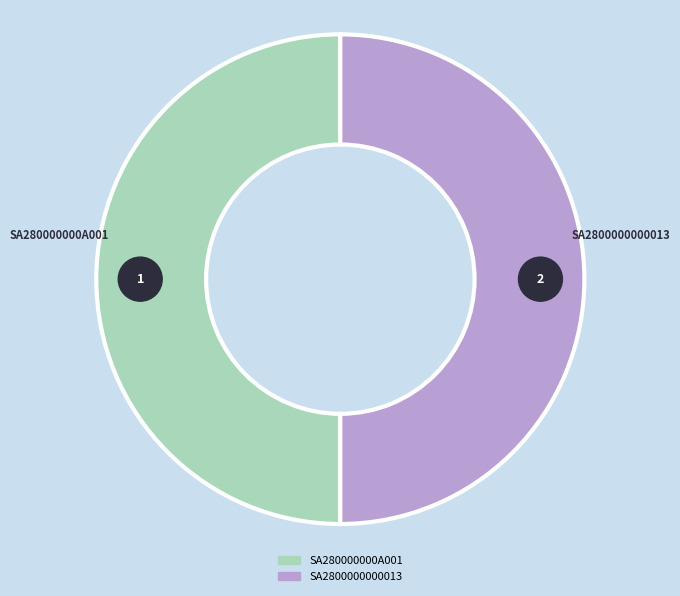

What is the change in value from SA280000000A001 to SA2800000000013?

+570